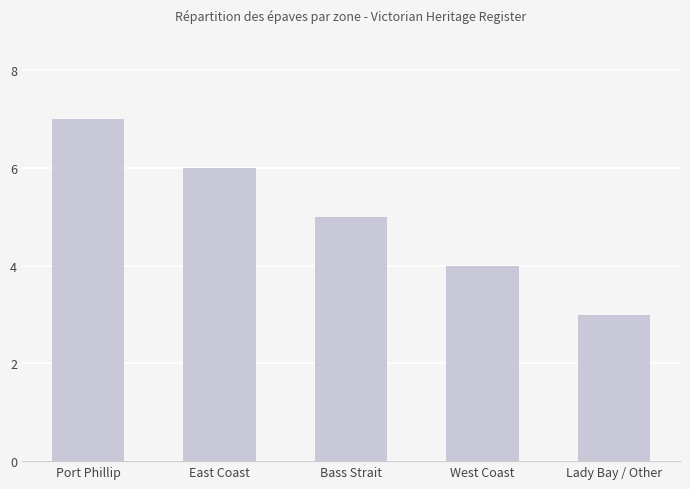

Read the value at Bass Strait.

5